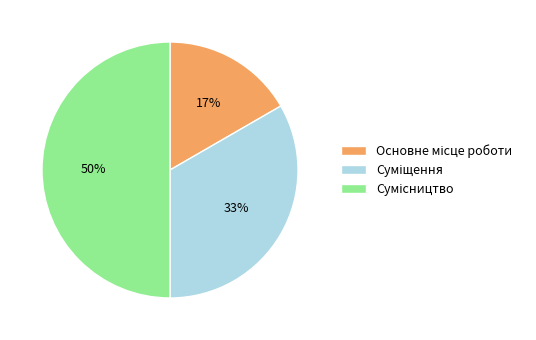

To the nearest percent, what is the average slice percentage?

33%